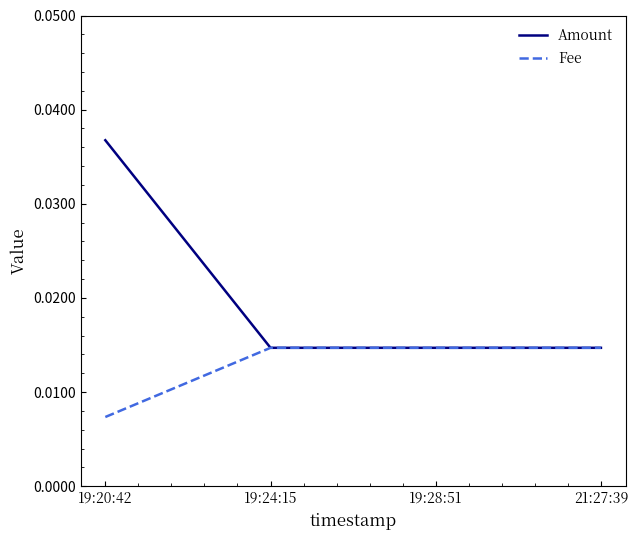

Which label corresponds to the smallest value in the chart?

19:20:42